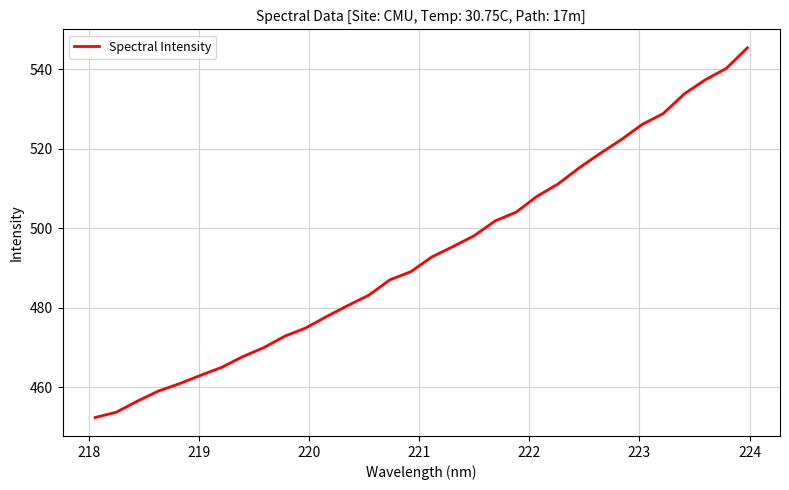

What is the difference between the maximum and minimum values?

93.1